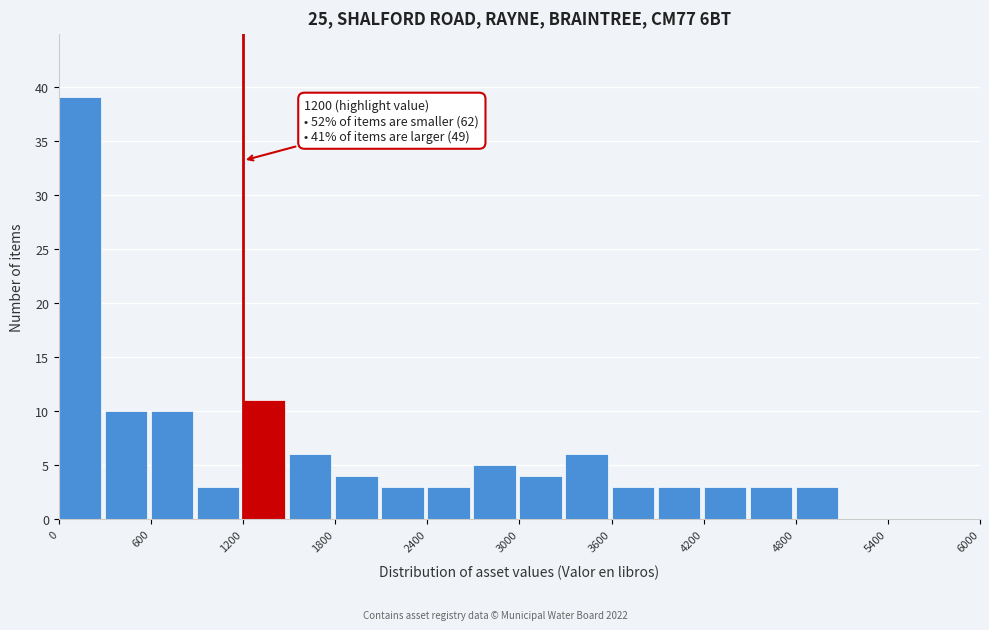

Read against the x-axis, roughly where is the centre of the tallest bar?

100